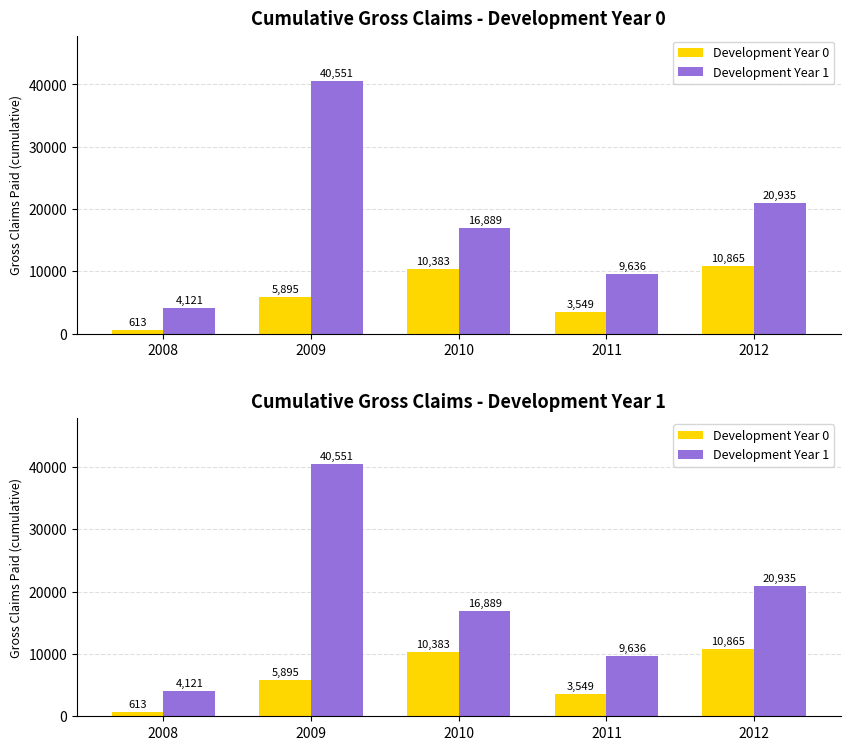

What is the sum of all Development Year 0 values?

31305.9